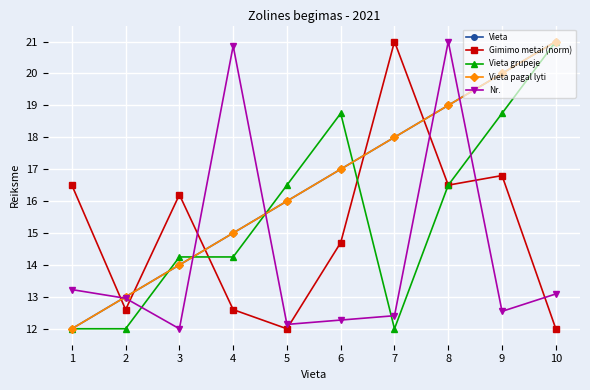

How many categories are shown in the chart?

10